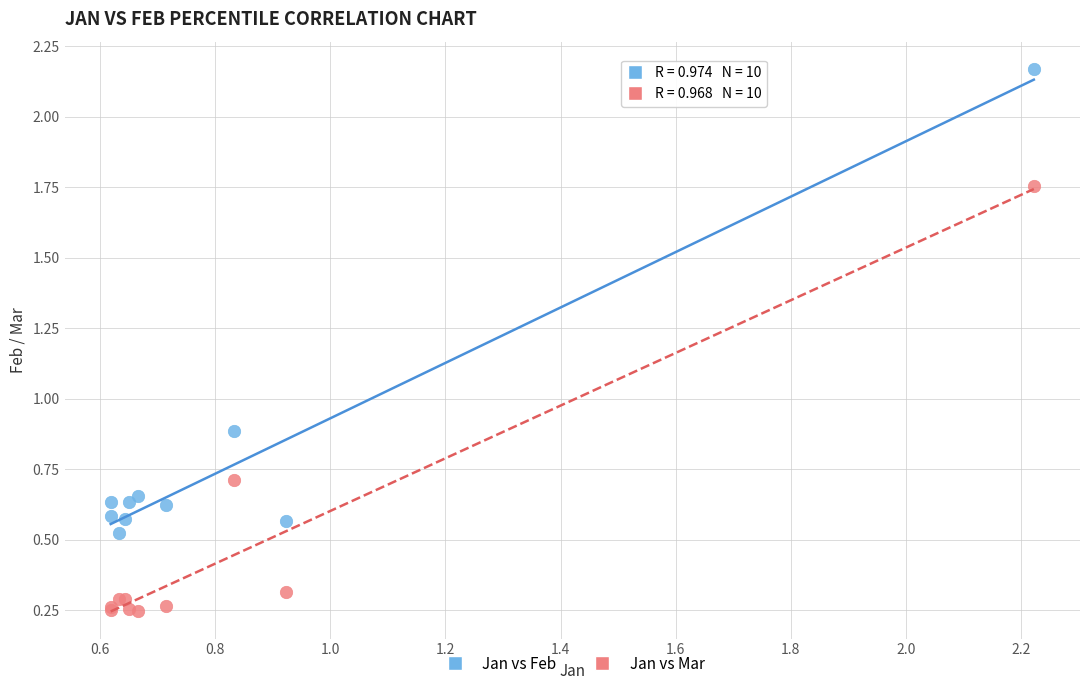

Which series reaches the maximum Y coordinate?

Jan vs Feb